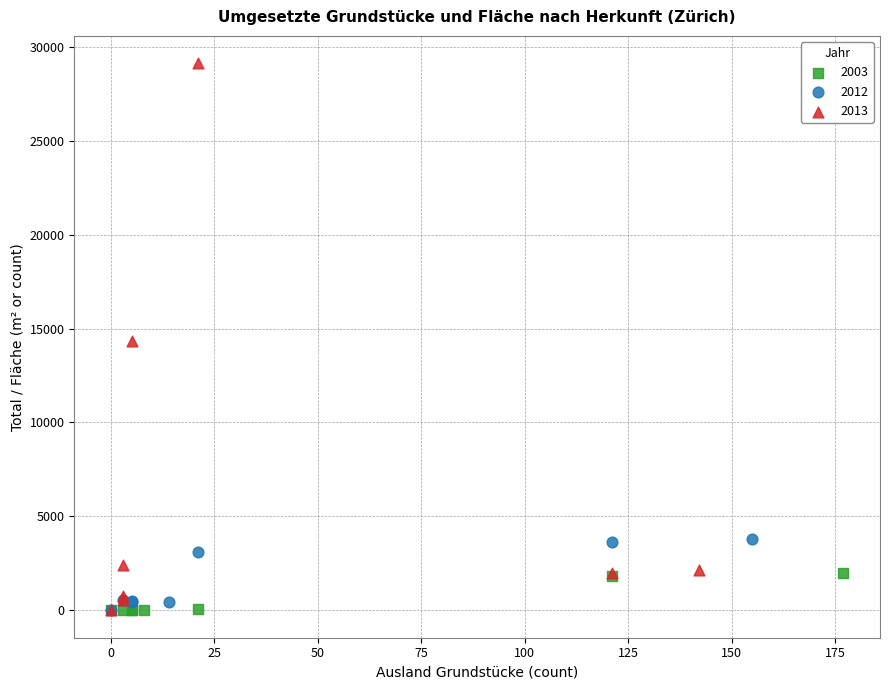

Which series contains the highest Y value?

2013